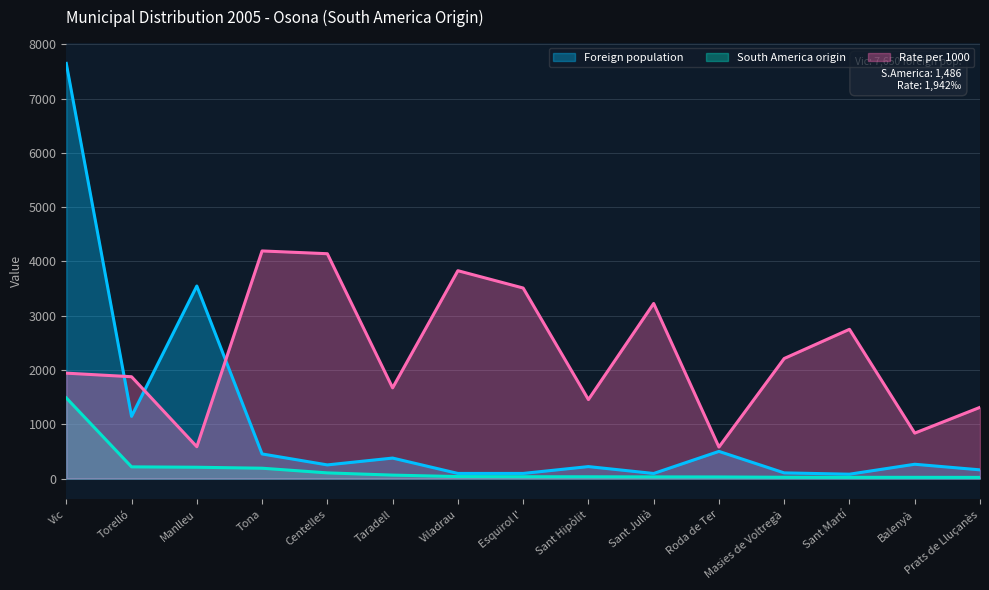

Between Sant Hipòlit and Sant Martí, which series saw the biggest shift?

Rate per 1000